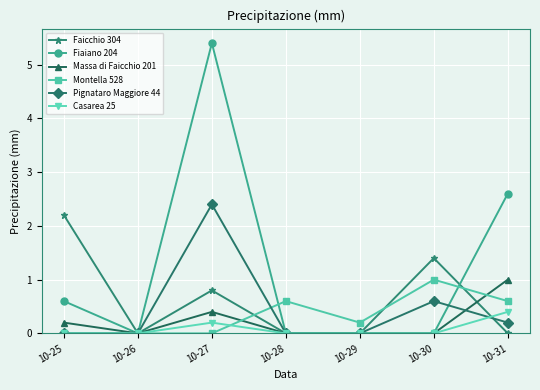

Which series has the largest total across all categories?

Fiaiano 204